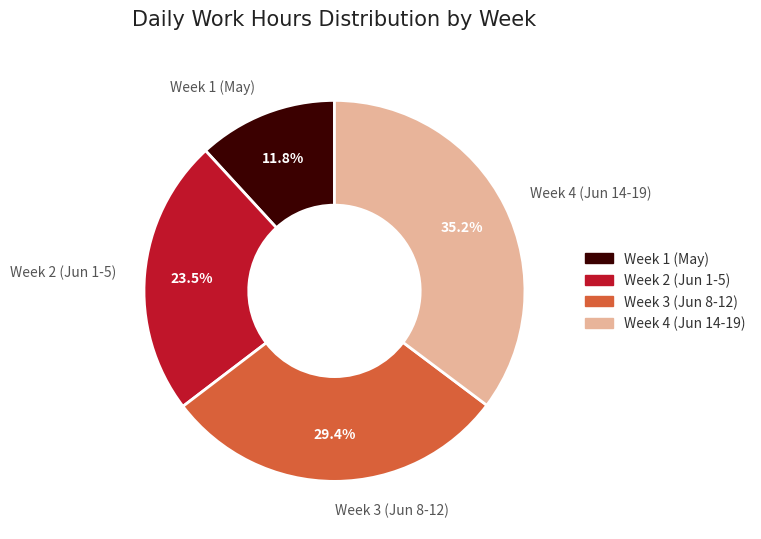

Between Week 3 (Jun 8-12) and Week 2 (Jun 1-5), which is larger?

Week 3 (Jun 8-12)